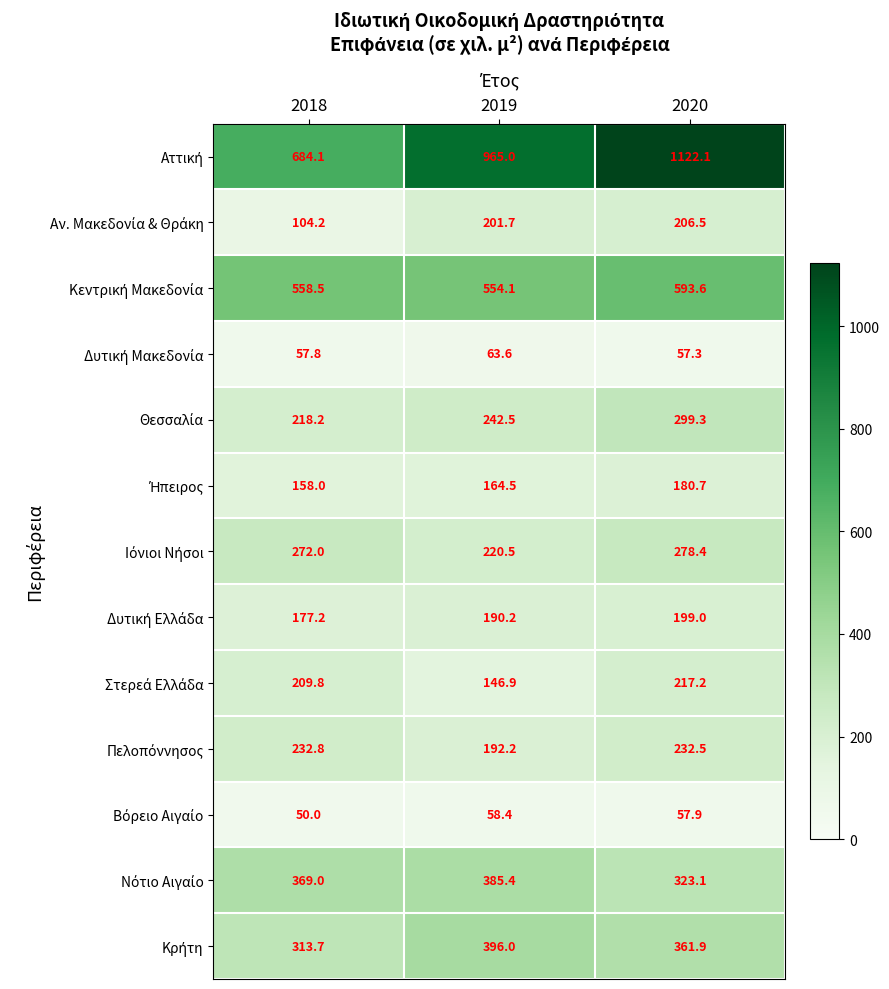

Which label corresponds to the smallest value in the chart?

2018